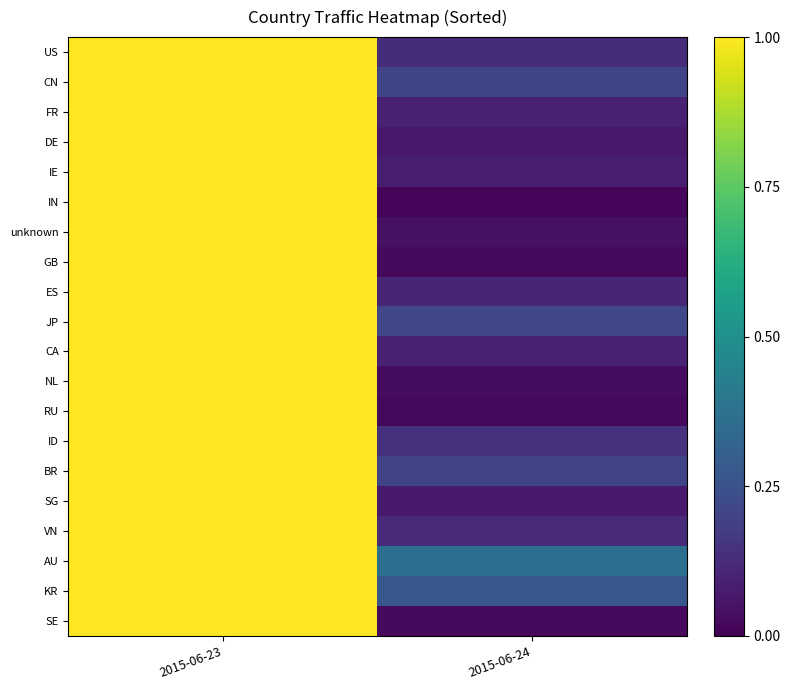

At which category is the sum across all series the highest?

2015-06-23